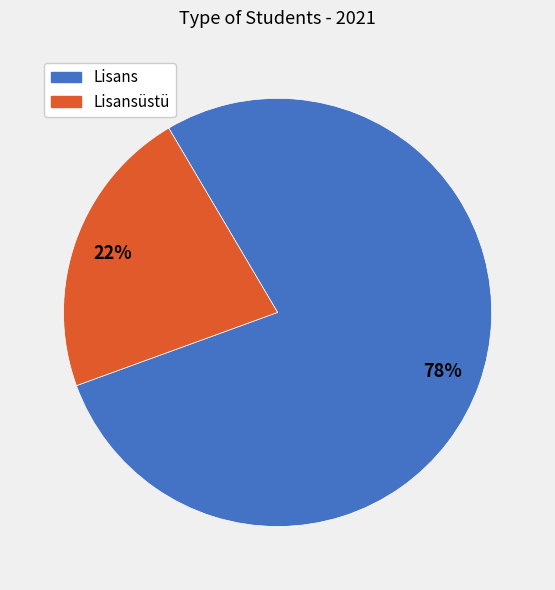

To the nearest percent, what is the average slice percentage?

50%